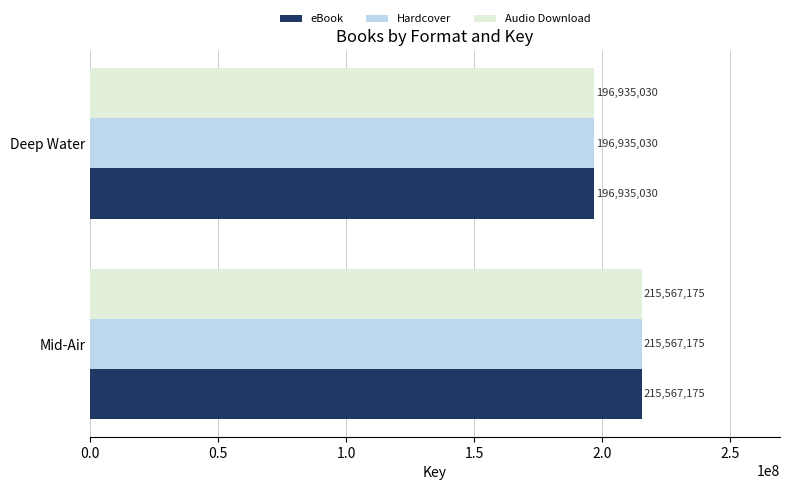

List the labels in order of eBook value, largest first.

Mid-Air, Deep Water